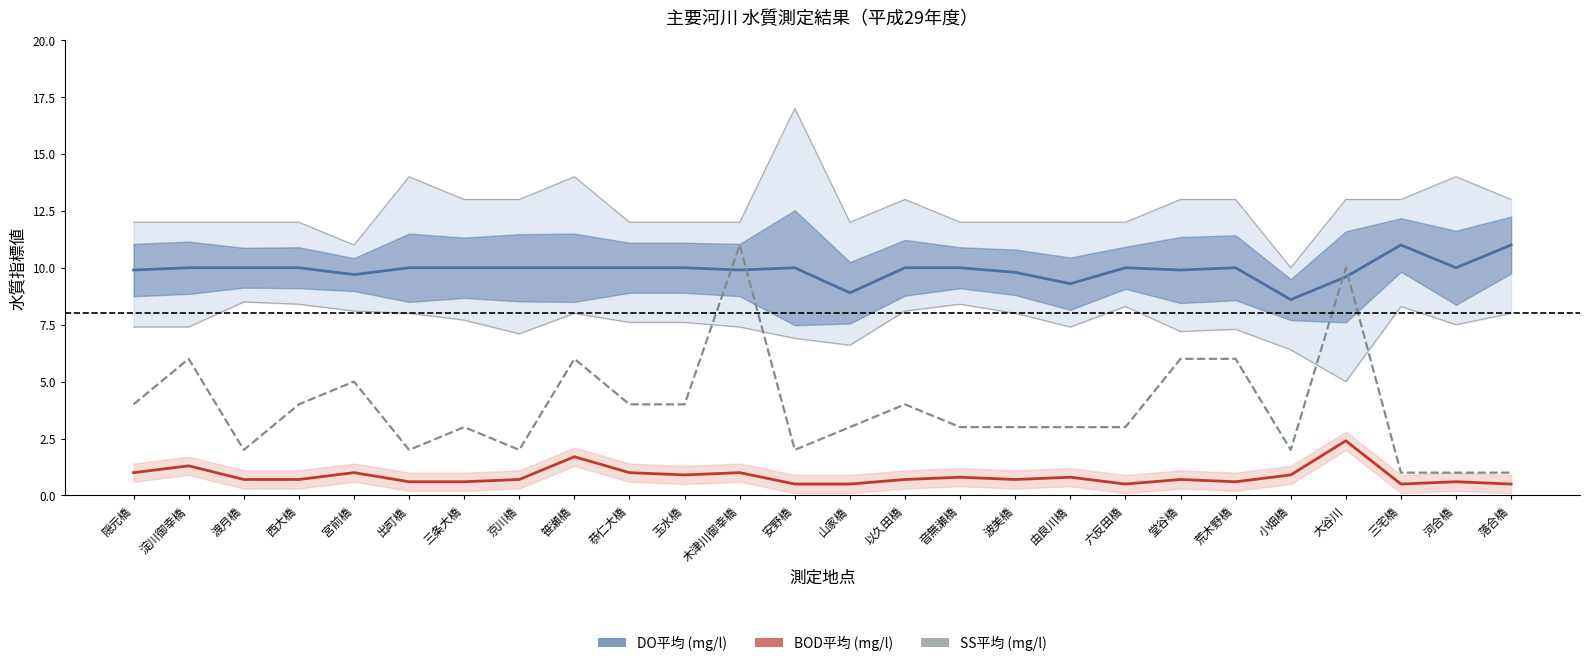

Which series has the widest spread of values?

SS平均 (mg/l)